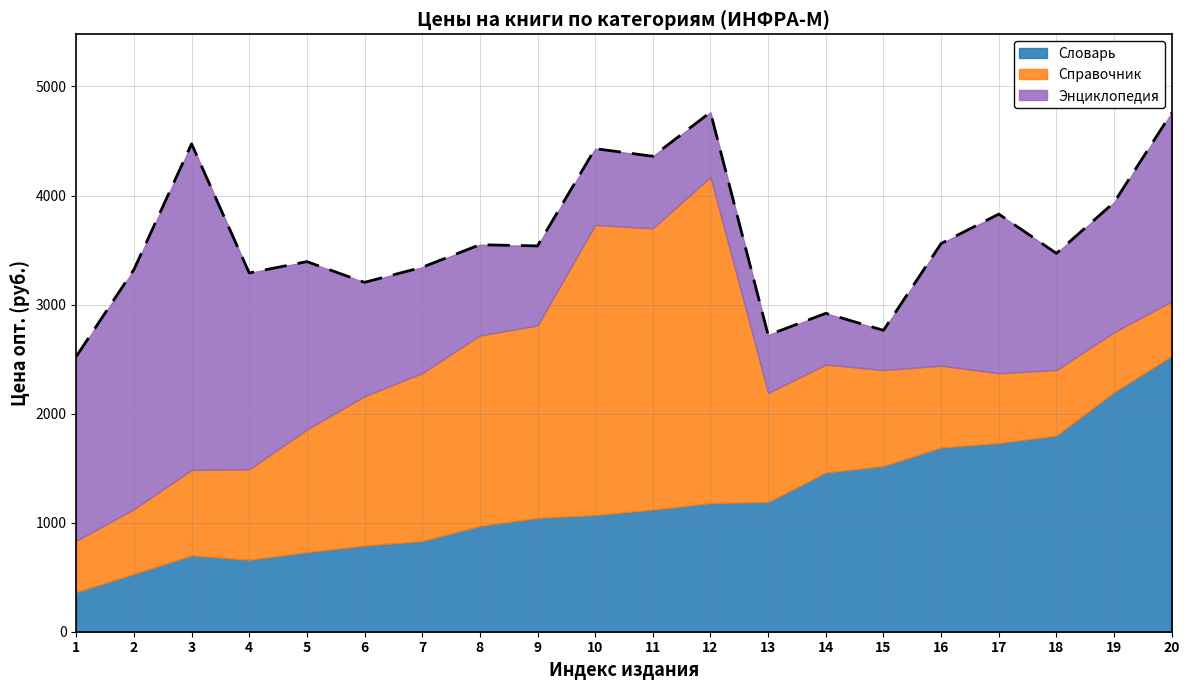

True or false: Энциклопедия has a value of 970 at 7.

True